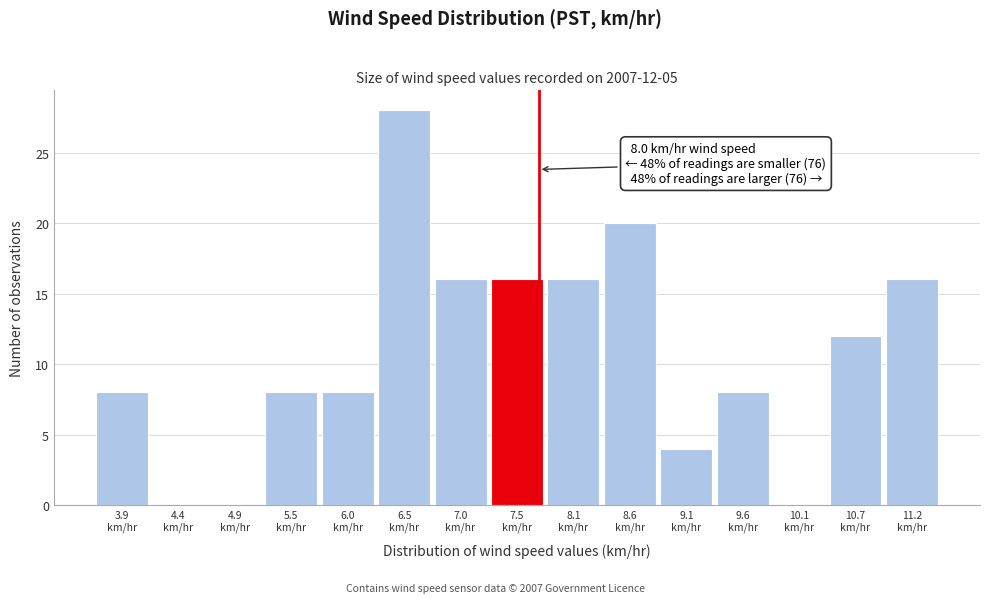

What is the maximum value shown in the chart?

28